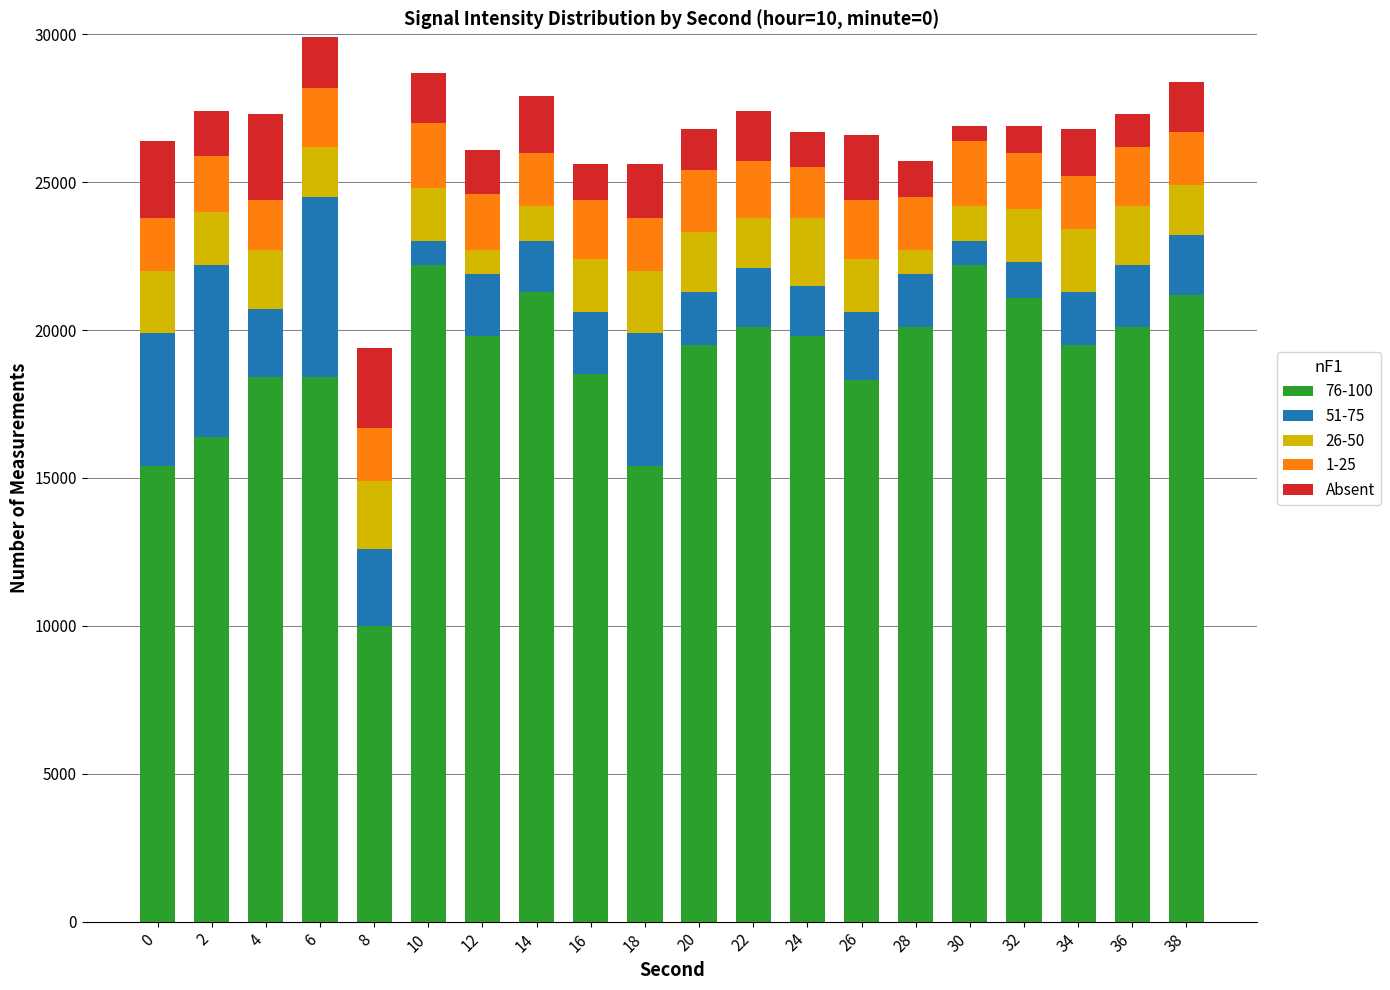

What is the maximum value for 76-100?

22200